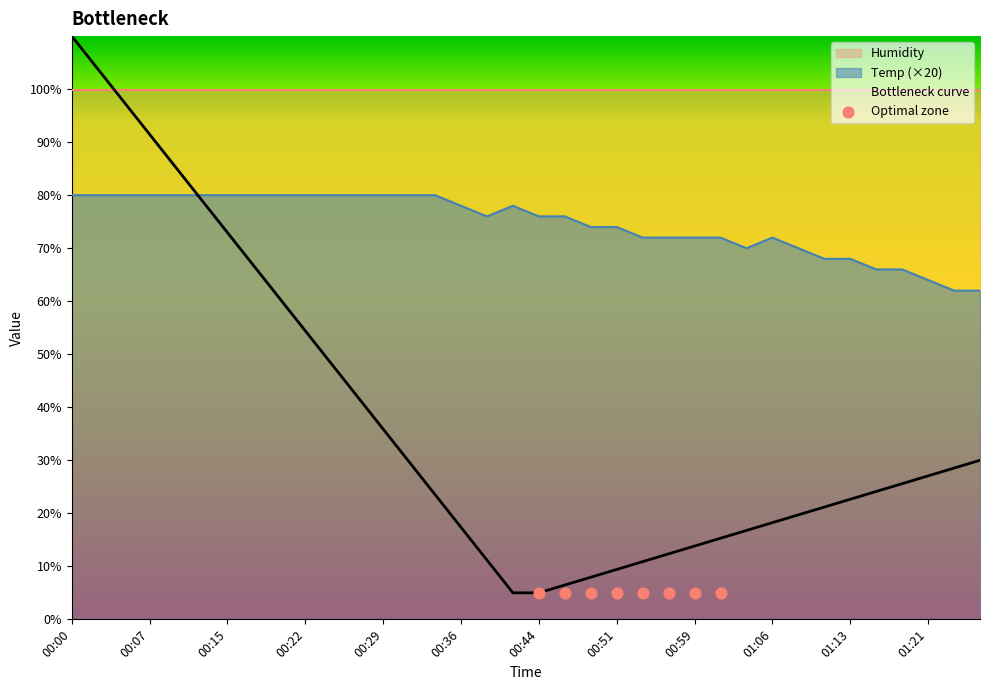

What is the change in value from 00:12 to 01:13?

-12